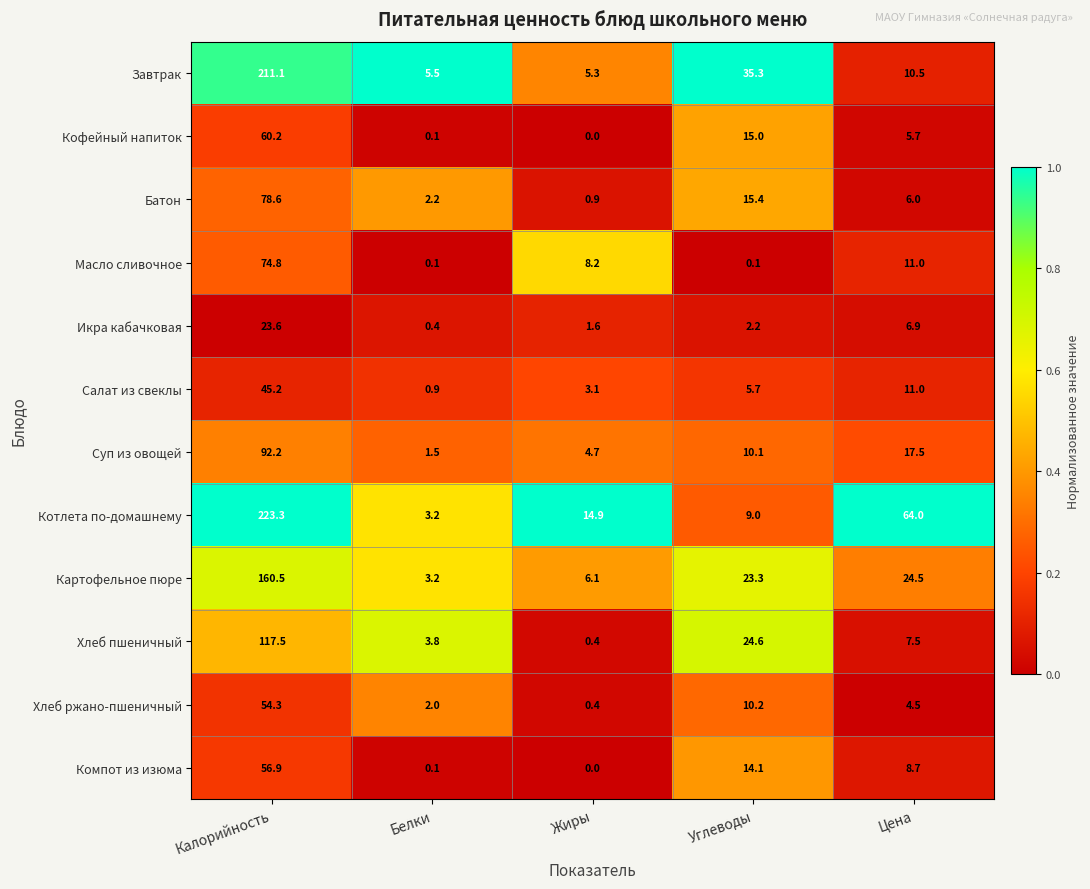

What is the spread (max minus min) of values at Белки?

5.4